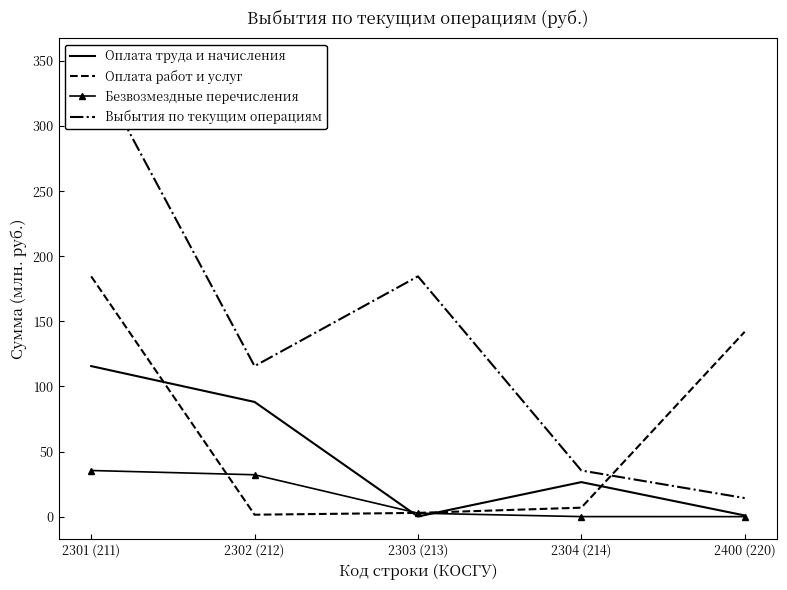

What is the average value of the Безвозмездные перечисления series?

14.1